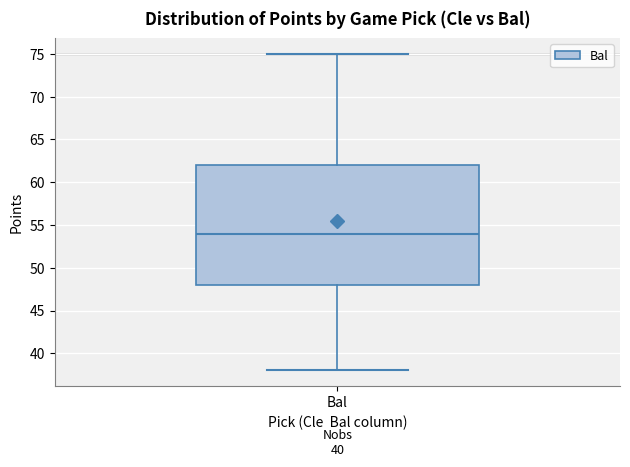

Read this box plot against the y-axis: the position of the median line, the range covered by the box, and the ends of both whiskers. The values are not printed on the chart, so give them approximately, as read against the axis.

median 54, box 48 to 62, whiskers 38 to 75